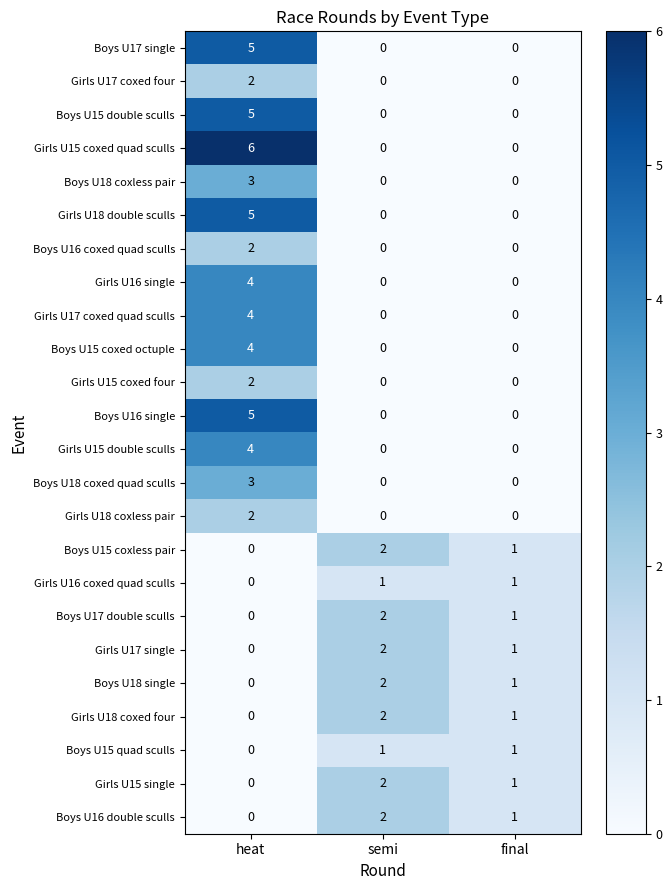

True or false: Girls U18 coxed four has a value of 0 at heat.

True